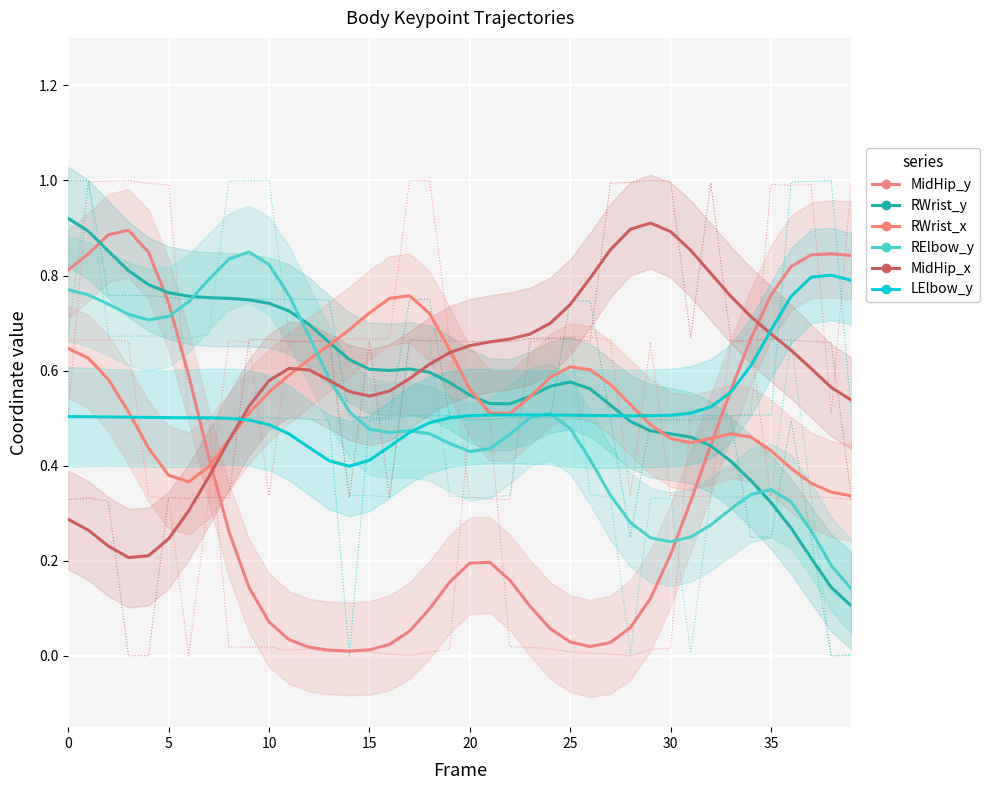

Rank the series by their maximum value, from lowest to highest.

RWrist_x, LElbow_y, RElbow_y, MidHip_y, MidHip_x, RWrist_y